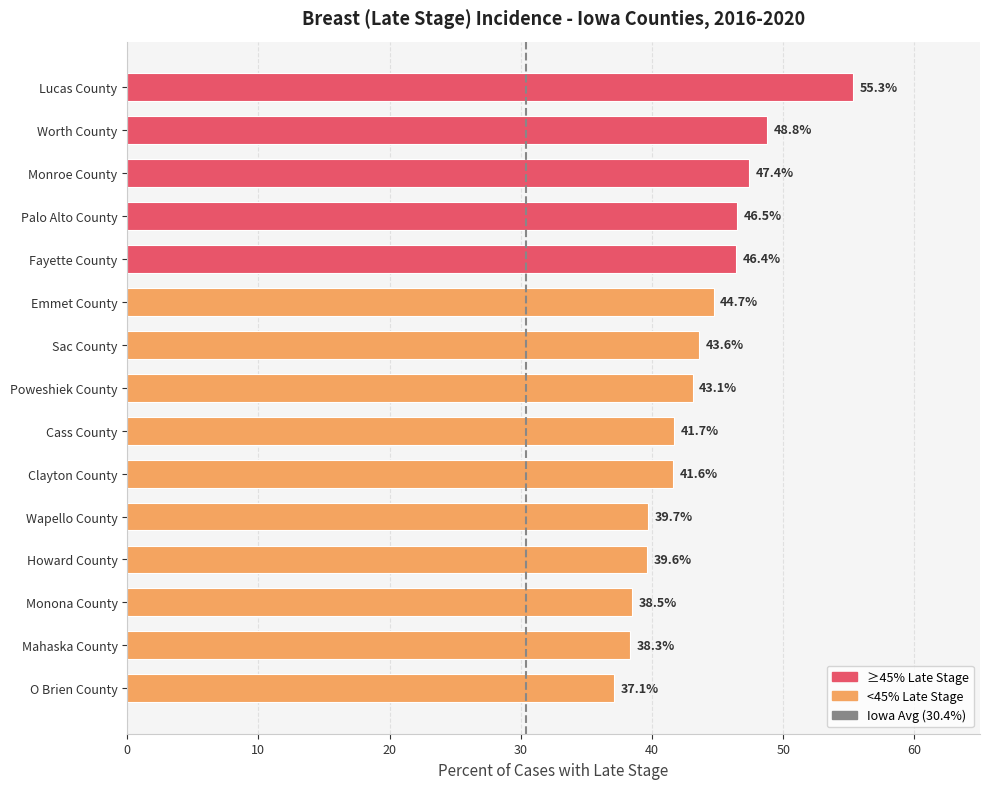

At which category does the chart reach its minimum across all series?

O Brien County